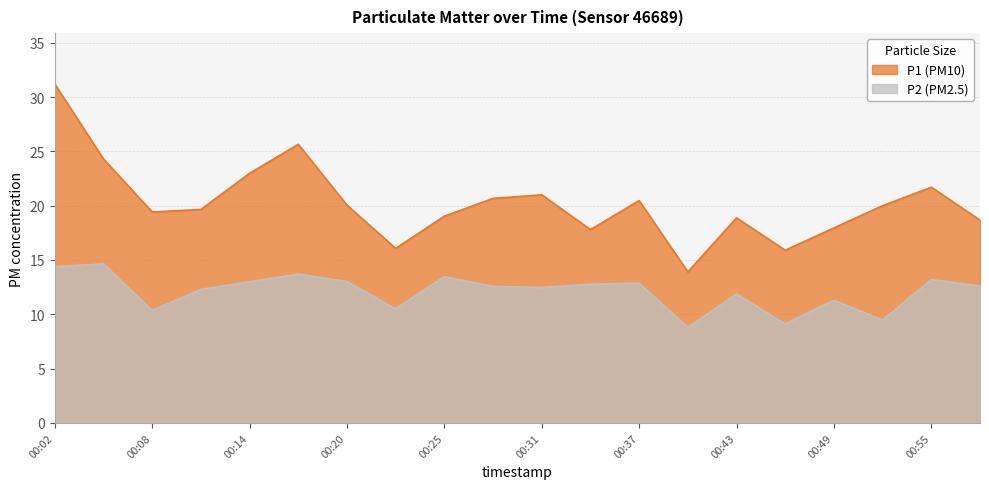

Is it true that P2 equals 25.8 at 00:02?

False